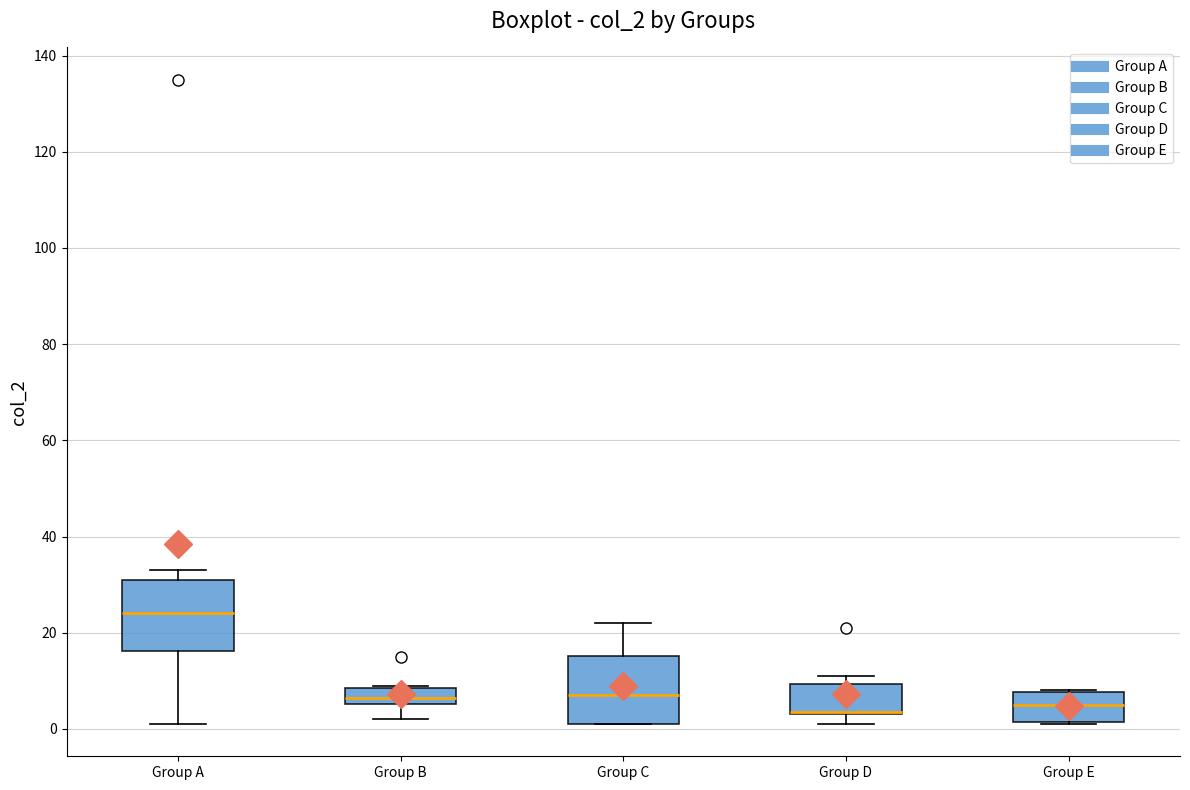

Reading left to right, read every box against the y-axis: the position of its median line, the range the box covers, and the ends of its whiskers. The values are not printed on the chart, so give them approximately, as read against the axis.

Group A: median 24, box 16 to 32, whiskers 2 to 34
Group B: median 6 (inside the box), box 6 to 8, whiskers 2 to 10
Group C: median 8, box 2 to 16, whiskers 2 to 22
Group D: median 4 (drawn on the box's lower edge), box 4 to 10, whiskers 2 to 12
Group E: median 6, box 2 to 8, whiskers 2 to 8